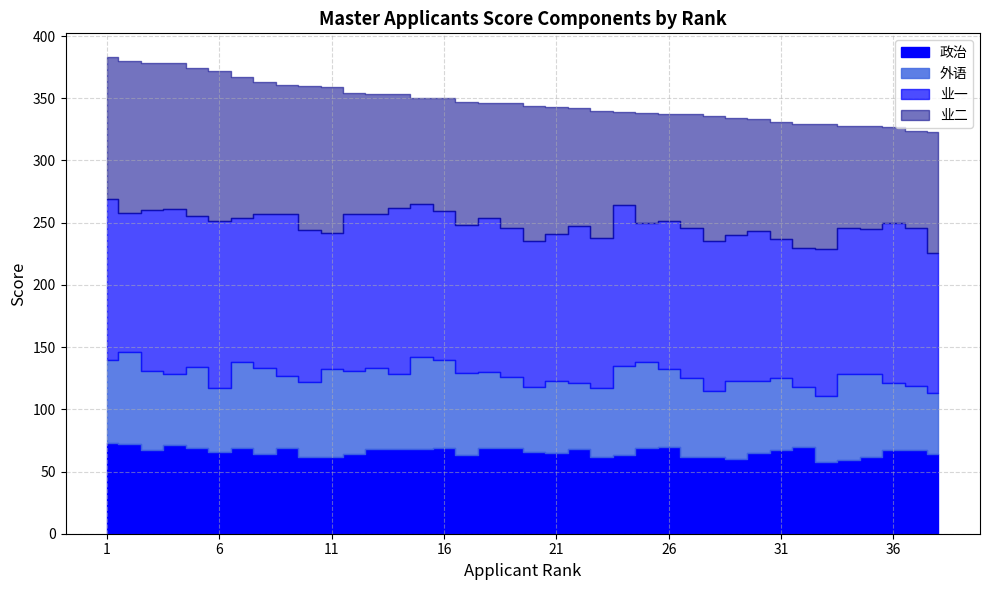

How many interior local valleys does the 业二 series have?

10